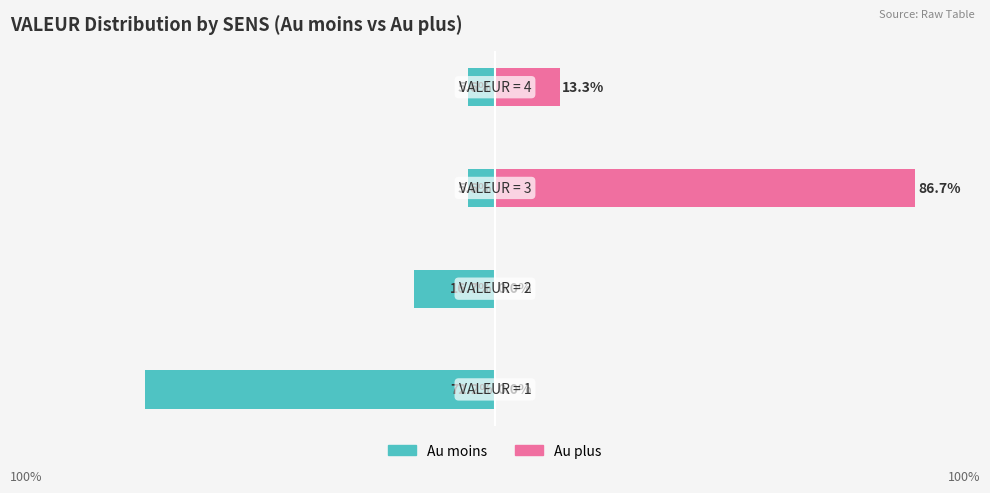

Which has a higher value, 1 or 3?

3